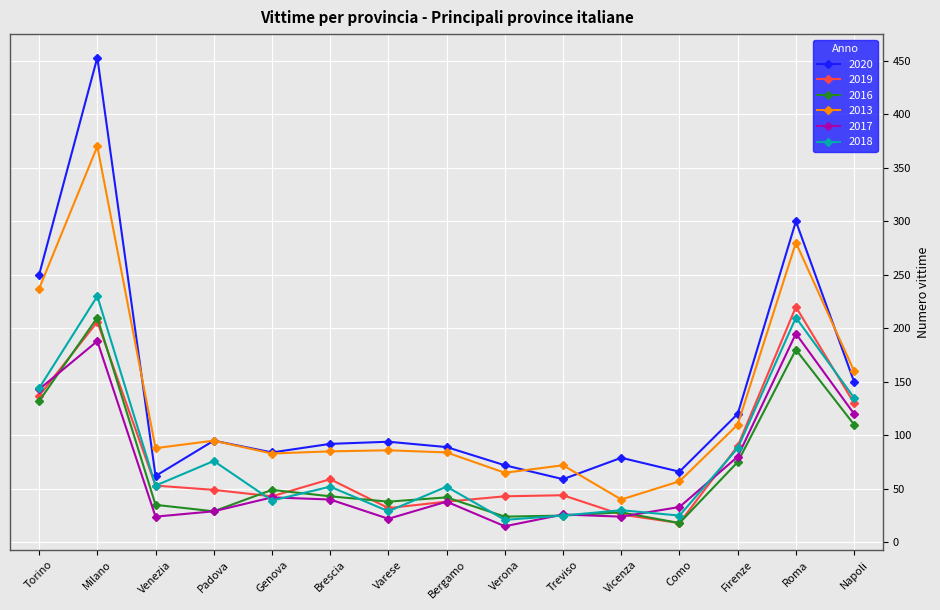

At which category is the sum across all series the highest?

Milano